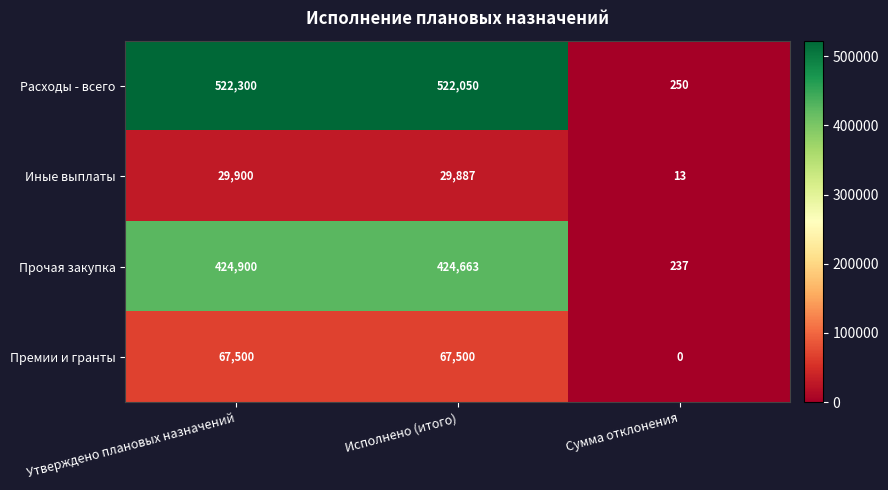

At how many categories does at least one series exceed 485069?

2